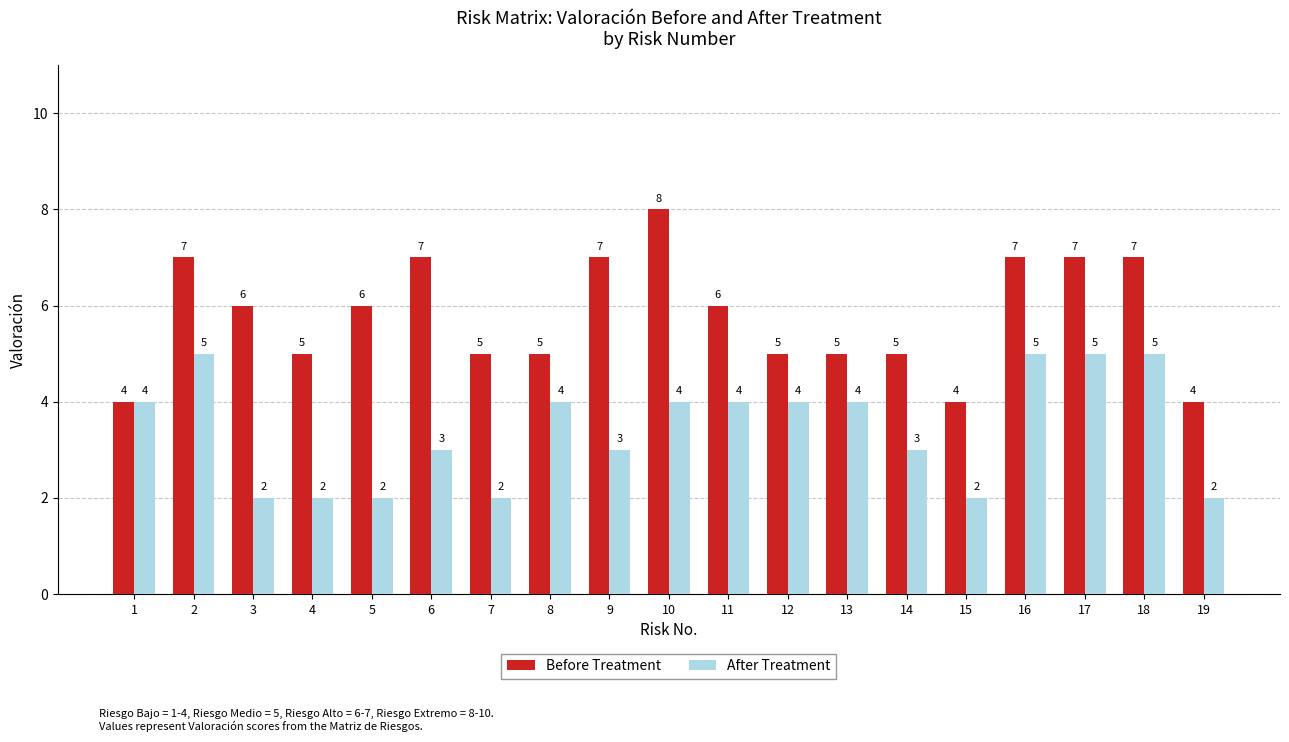

Are the bars grouped side by side (vs. stacked)?

Yes